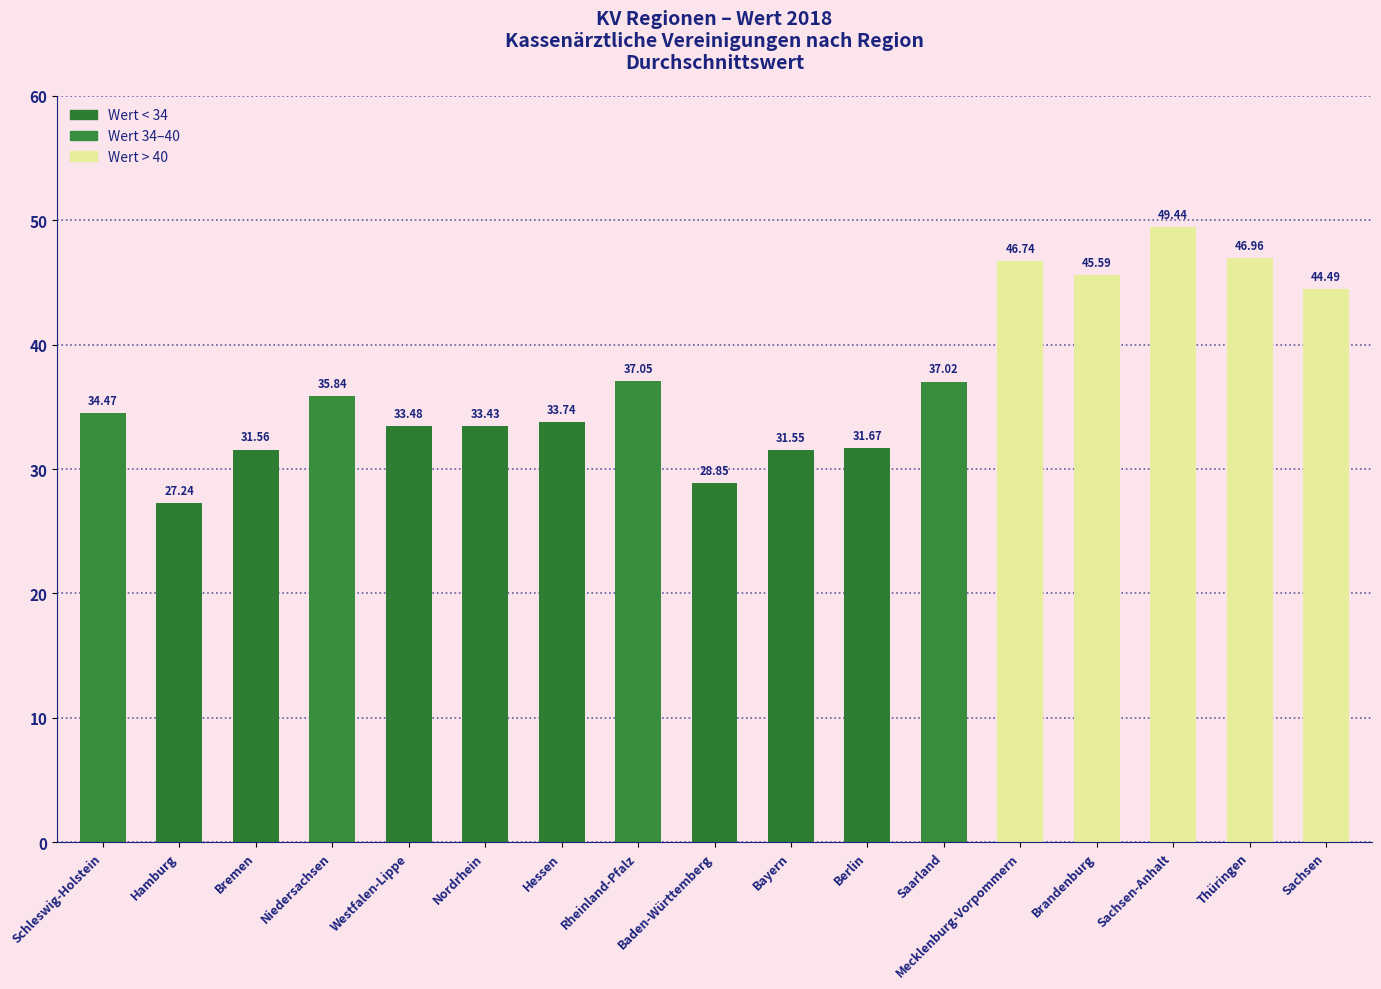

The value at Bayern is 49.8. True or false?

False